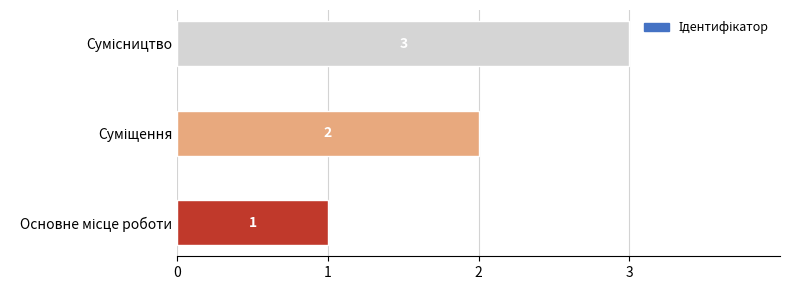

What is the sum of all values?

6